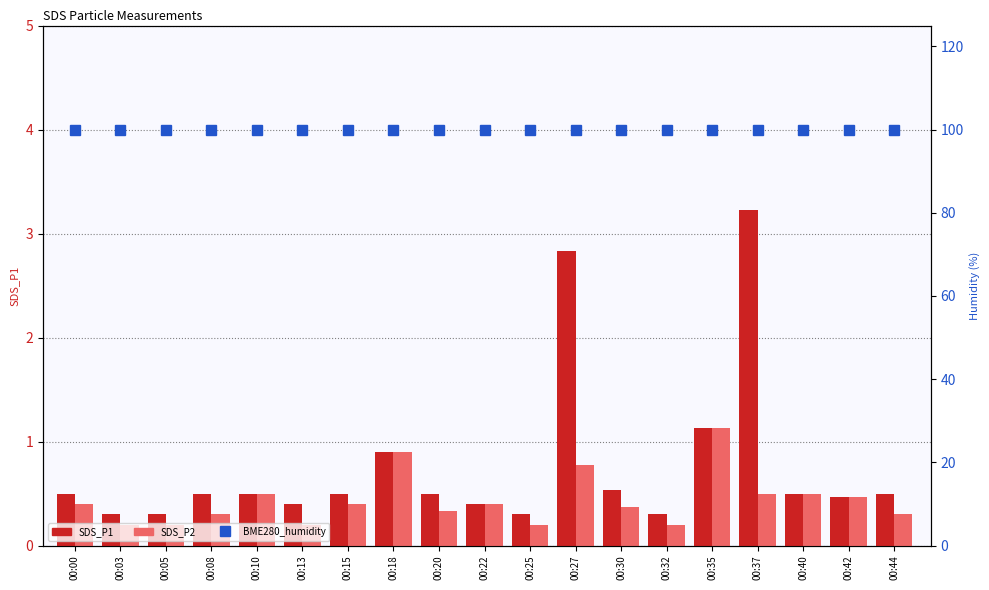

Between 00:15 and 00:44, which is larger?

00:15